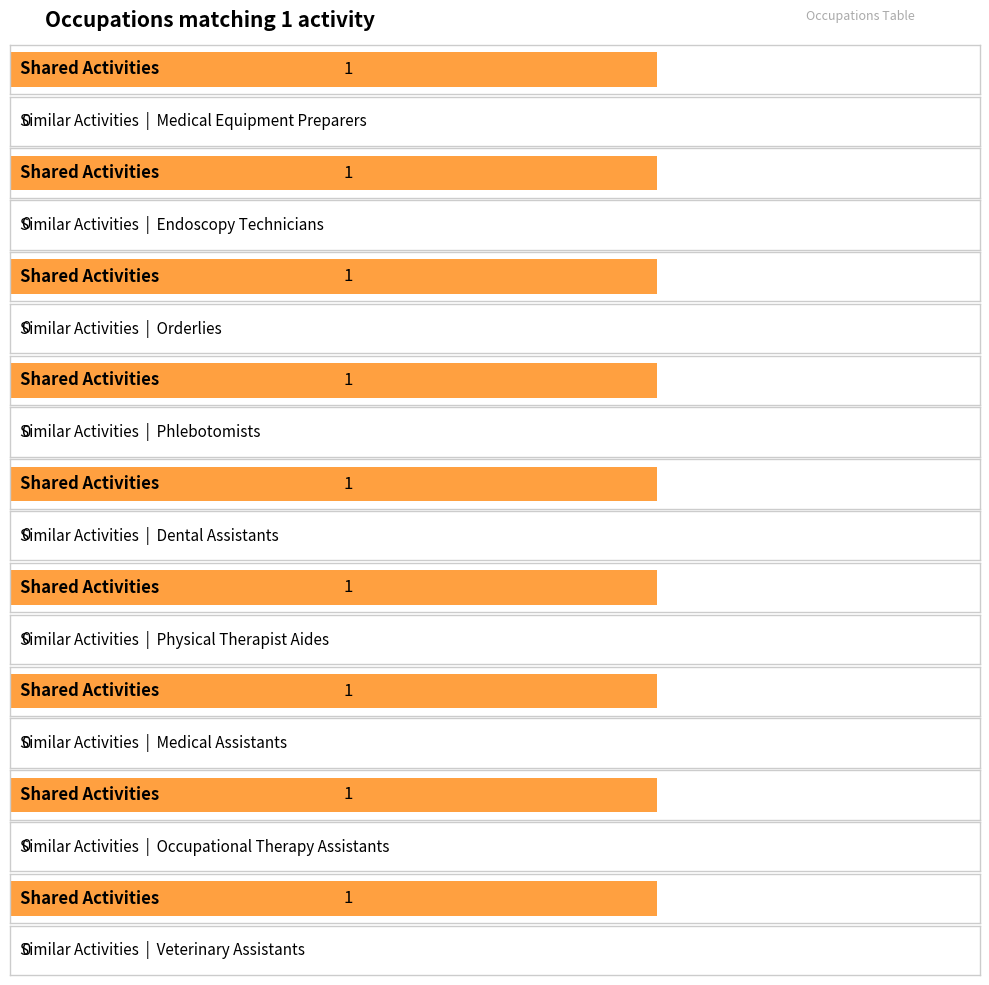

Which series has the largest total across all categories?

Shared Activities